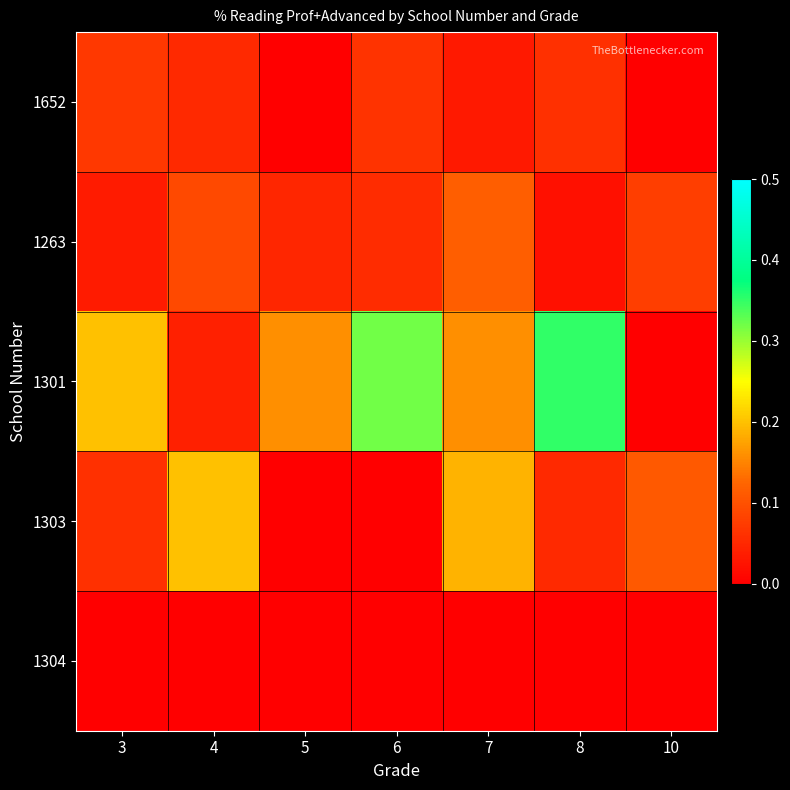

Which has a higher value, 5 or 6?

6